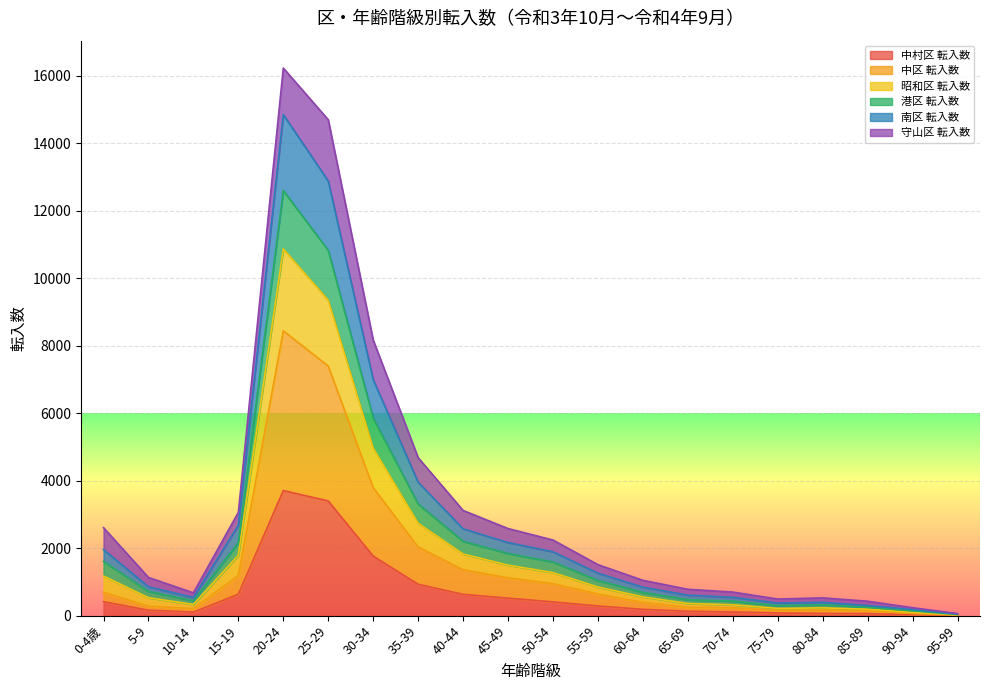

What is the highest value of the 中村区 転入数 series?

3706